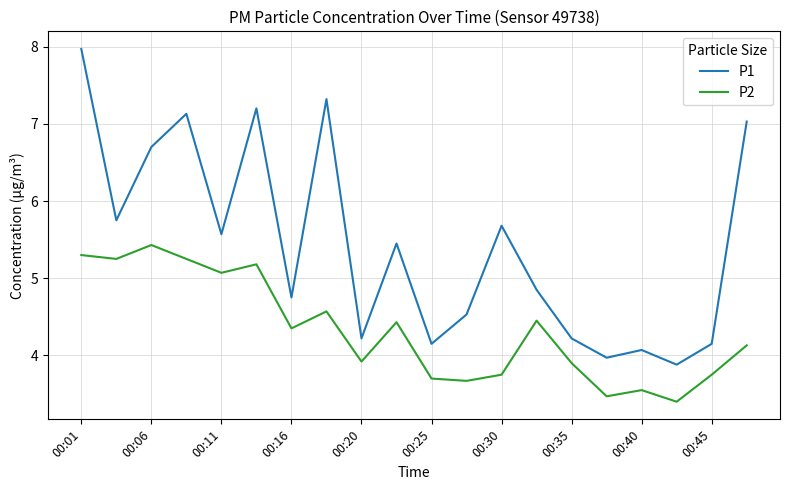

Which series has the largest total across all categories?

P1